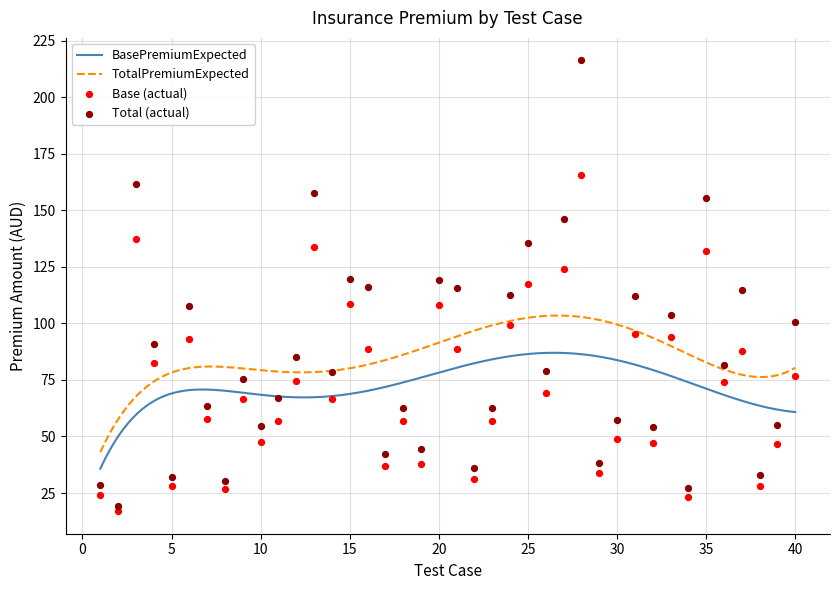

What is the minimum value for BasePremiumExpected?

35.8